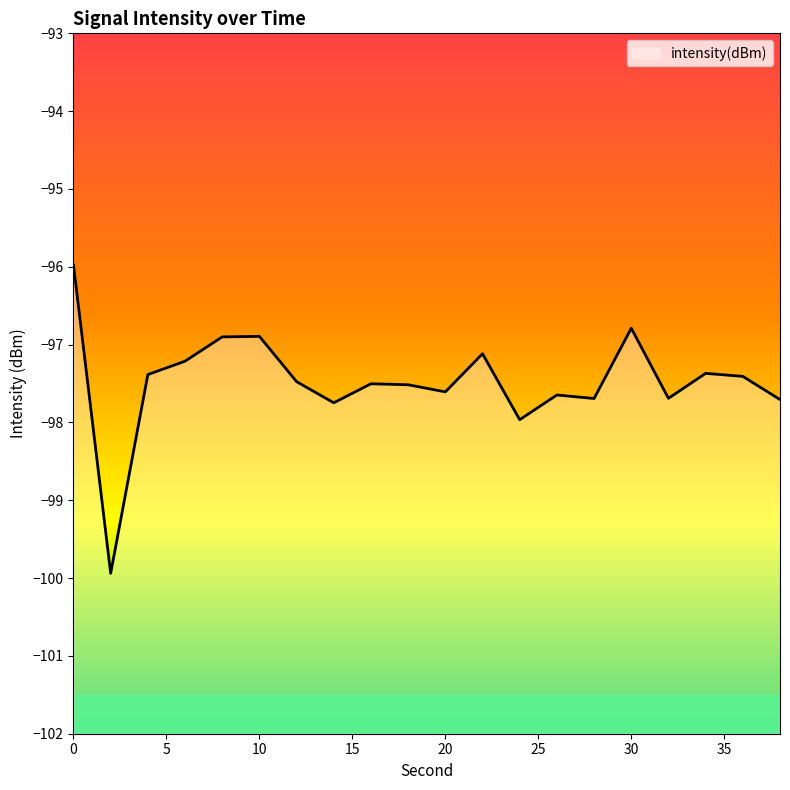

What is the maximum value shown in the chart?

-96.0